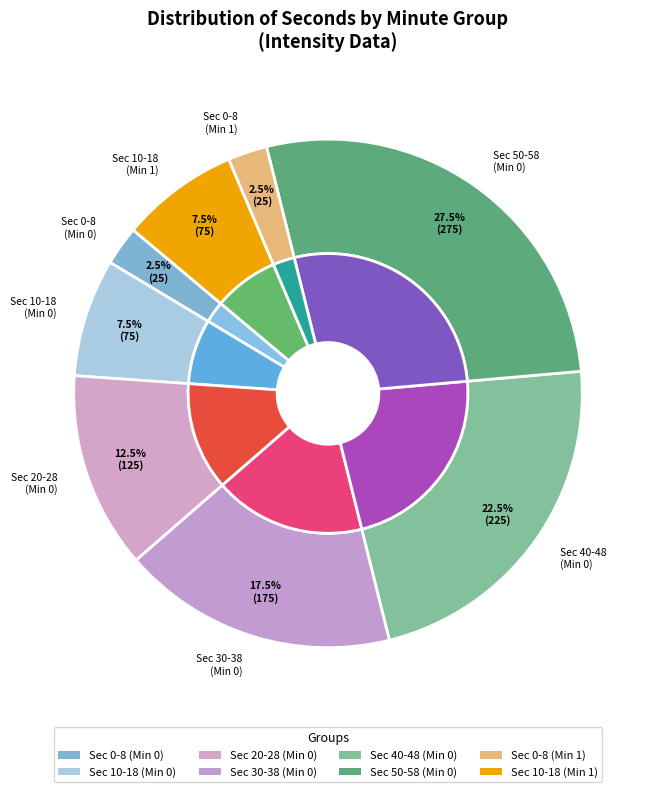

The 18 slice represents 11% of the pie. True or false?

False